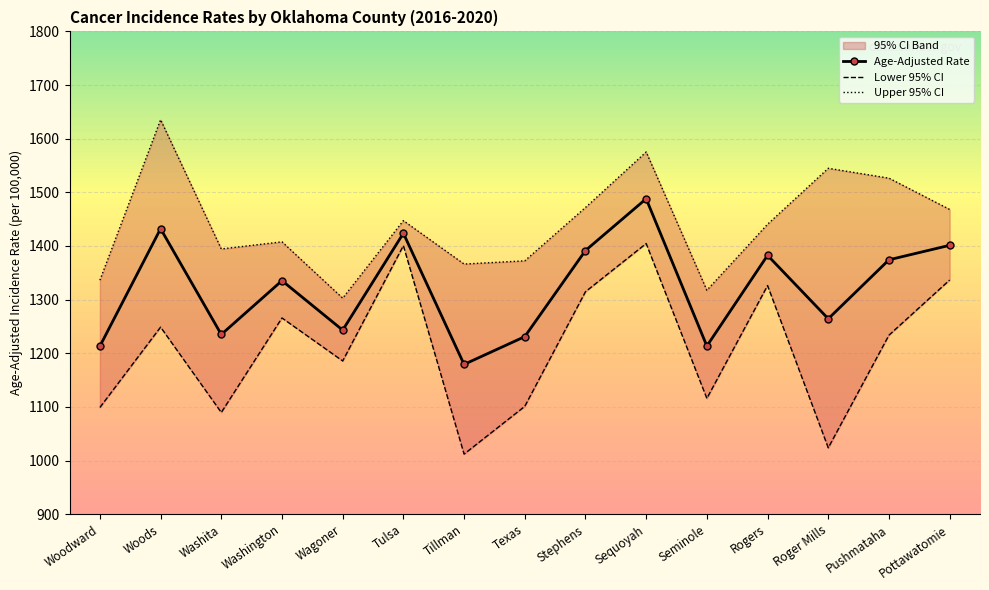

True or false: Age-Adjusted Rate and Upper 95% CI cross at least once.

False